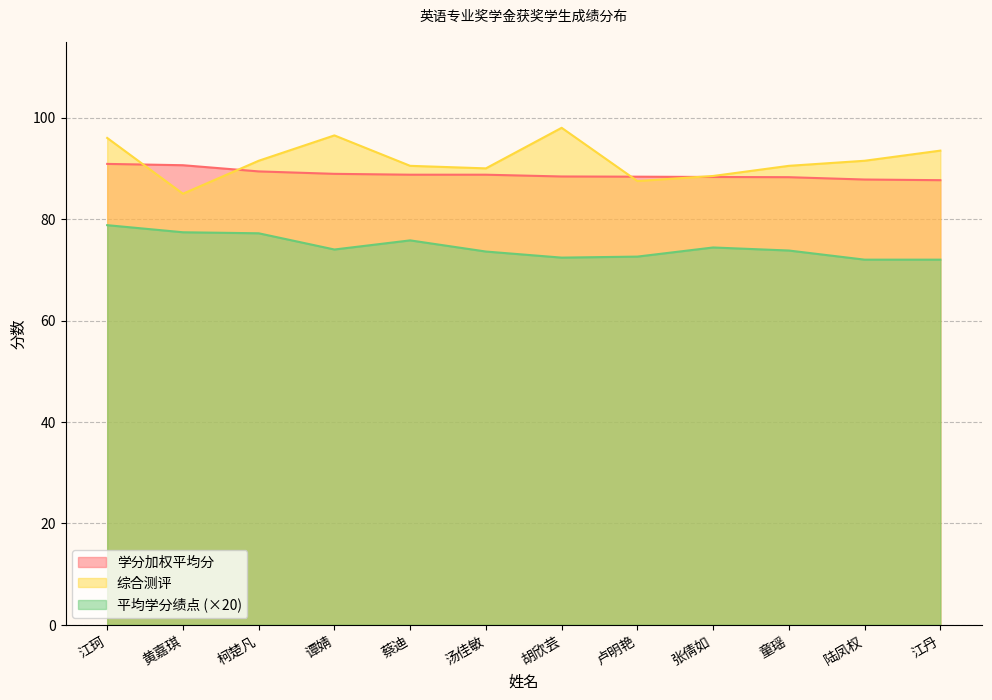

True or false: 学分加权平均分 and 平均学分绩点 cross at least once.

False